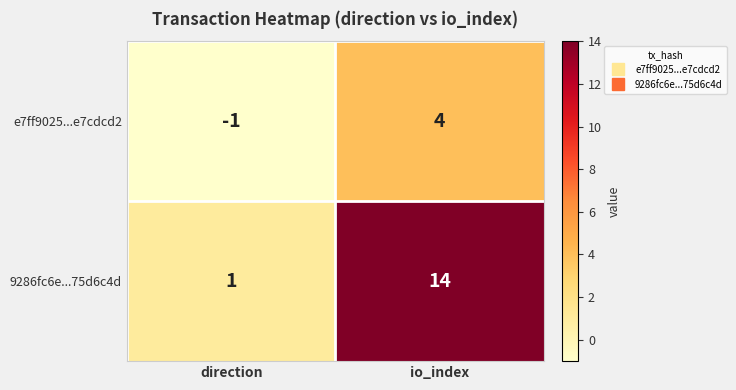

What is the difference between the 9286fc6e...75d6c4d values at io_index and direction?

13